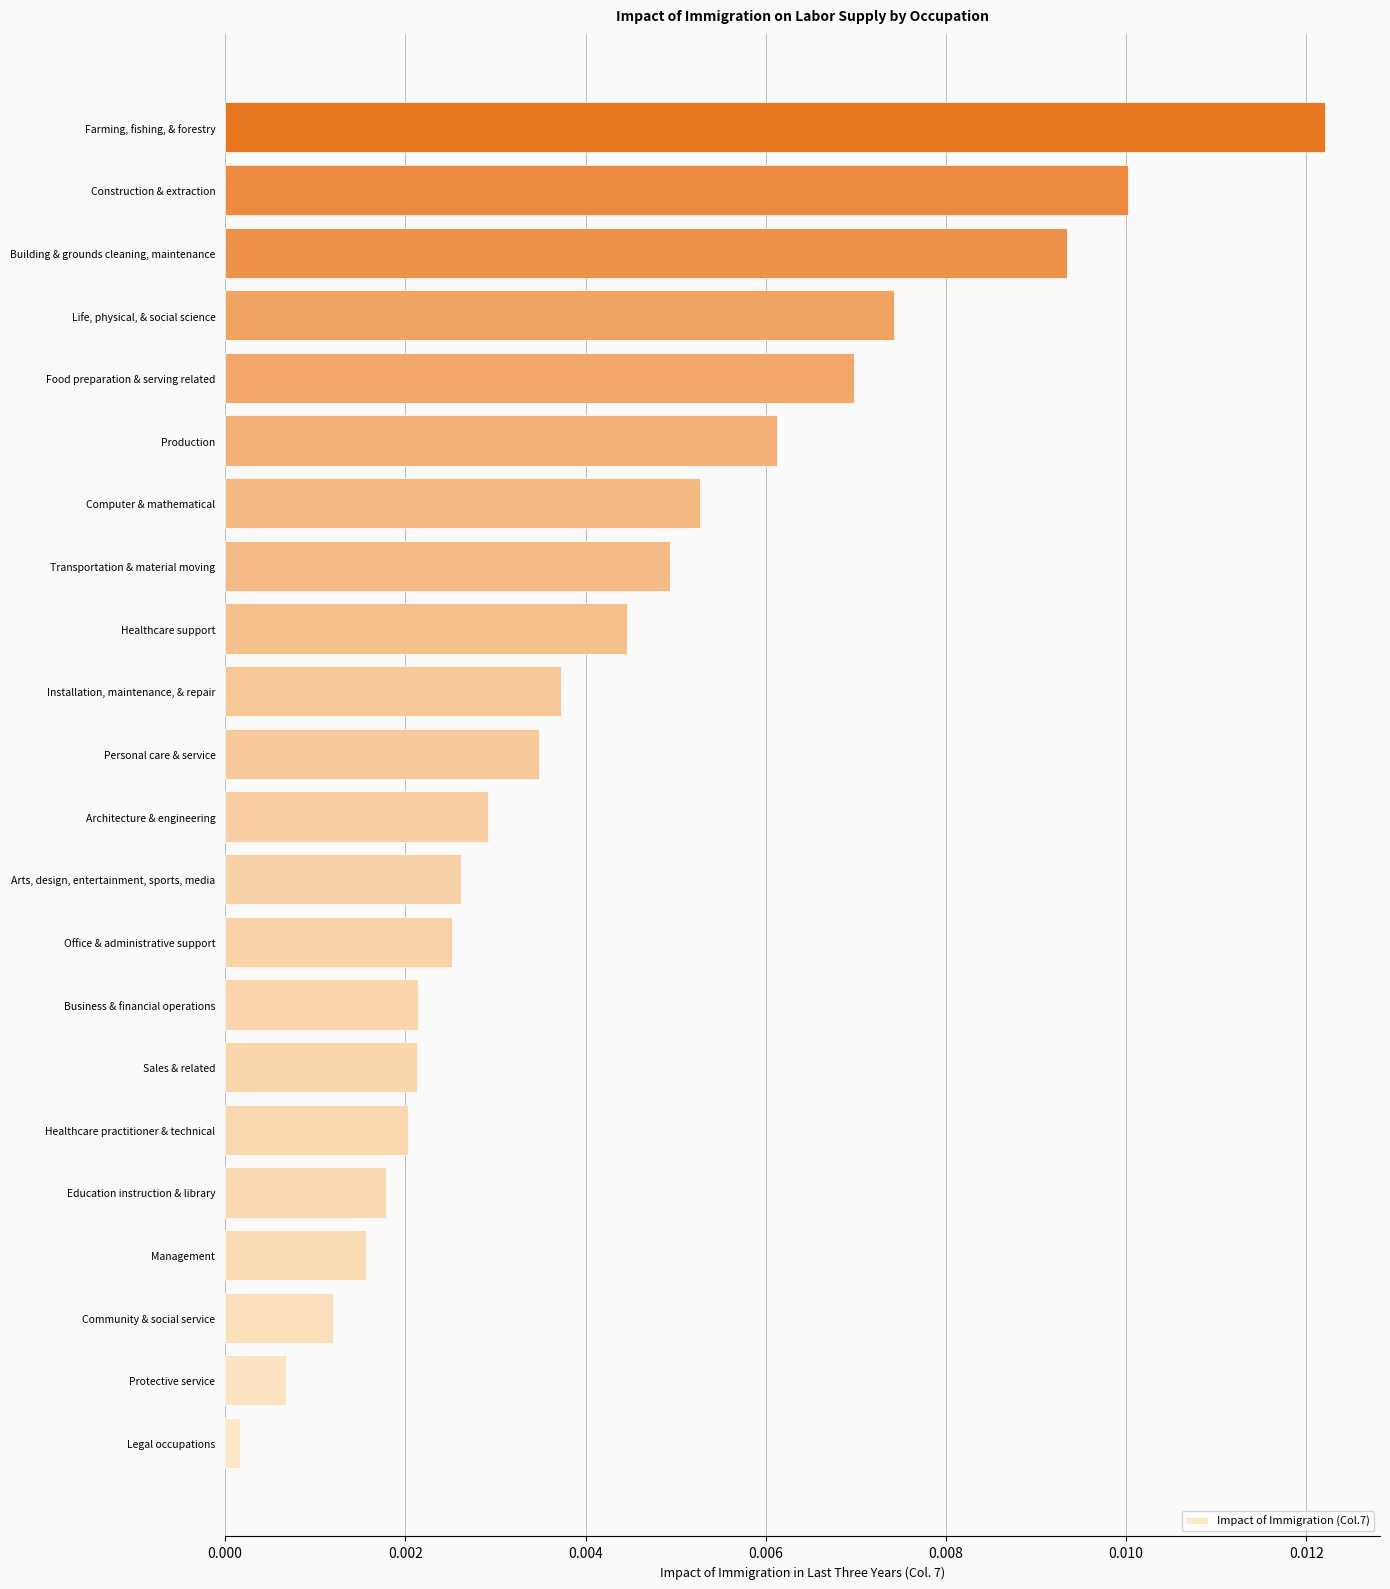

Are the bars horizontal?

Yes